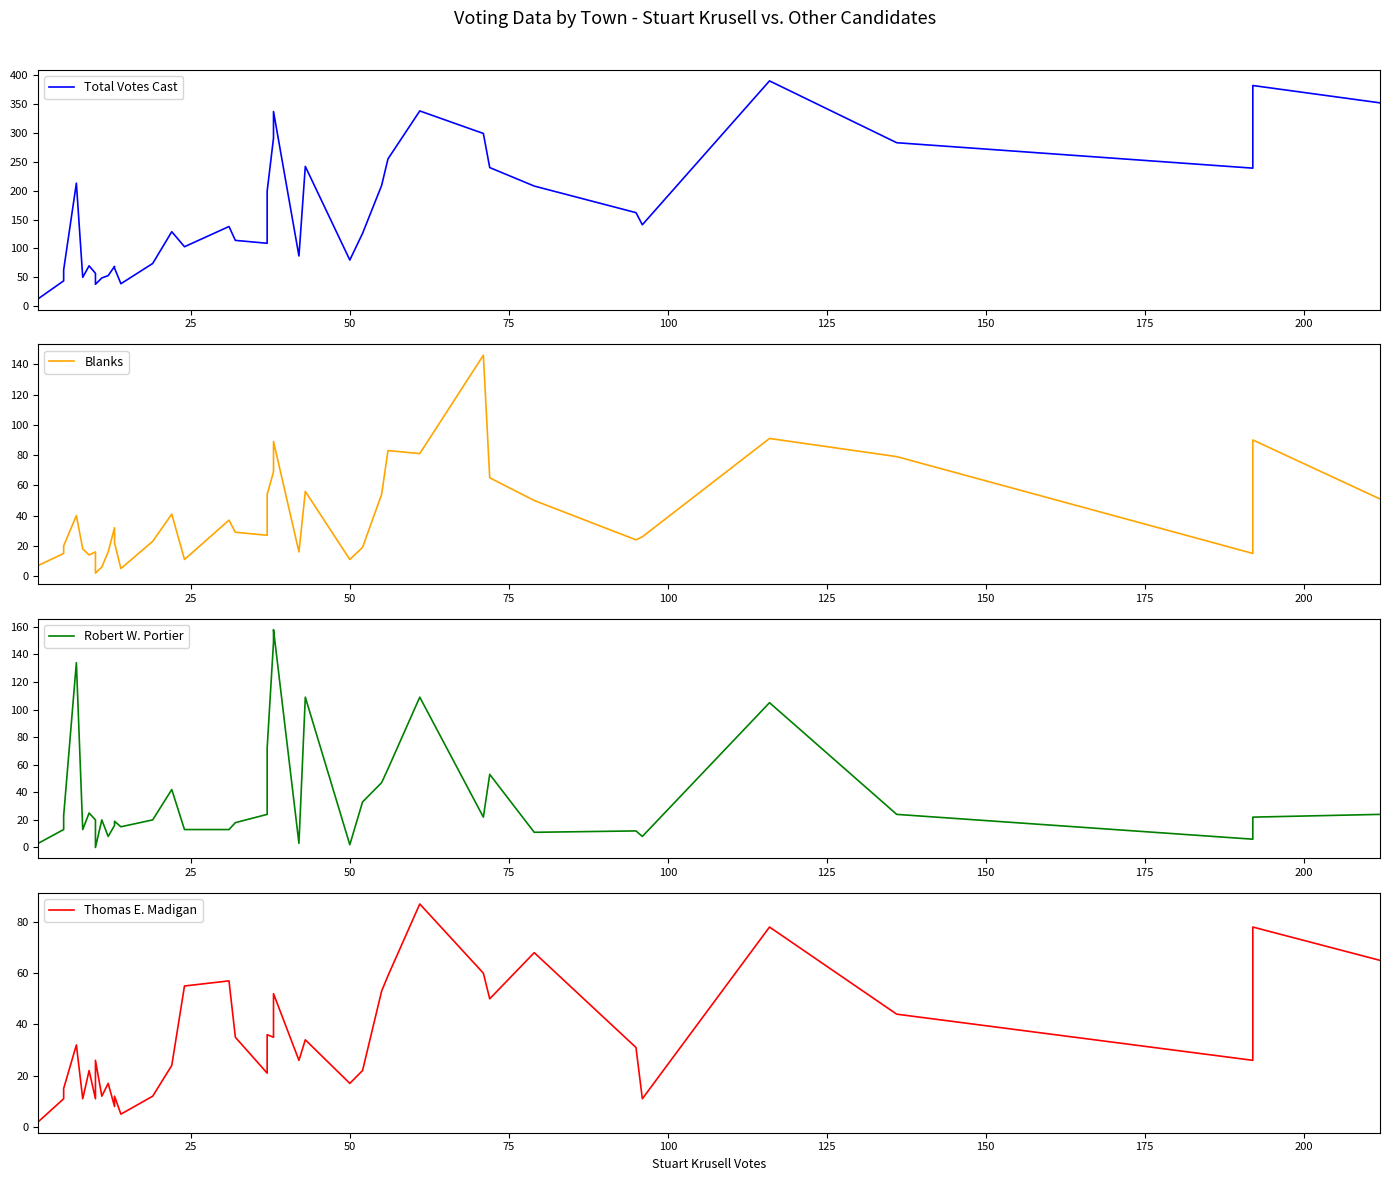

True or false: Total Votes Cast has a value of 586 at 28.

False